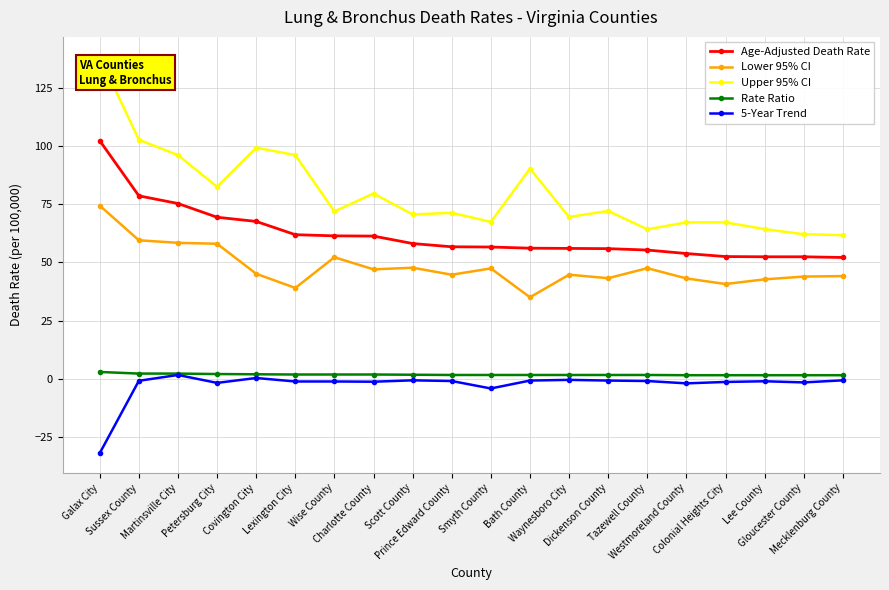

How many distinct data groups are displayed?

5